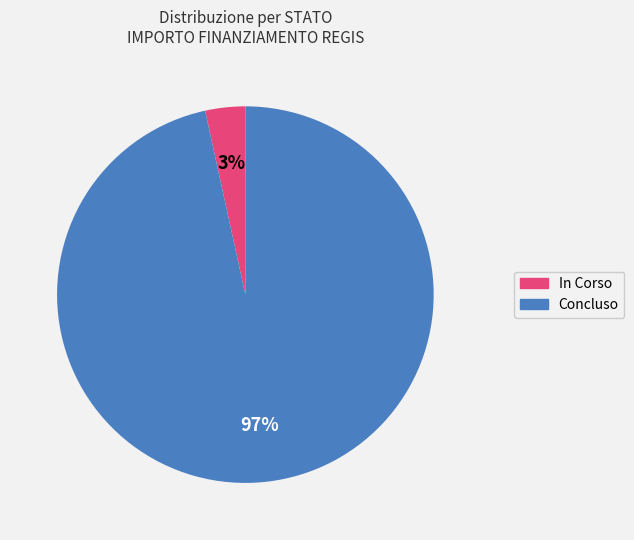

Combined, do Concluso and In Corso account for over 50%?

Yes